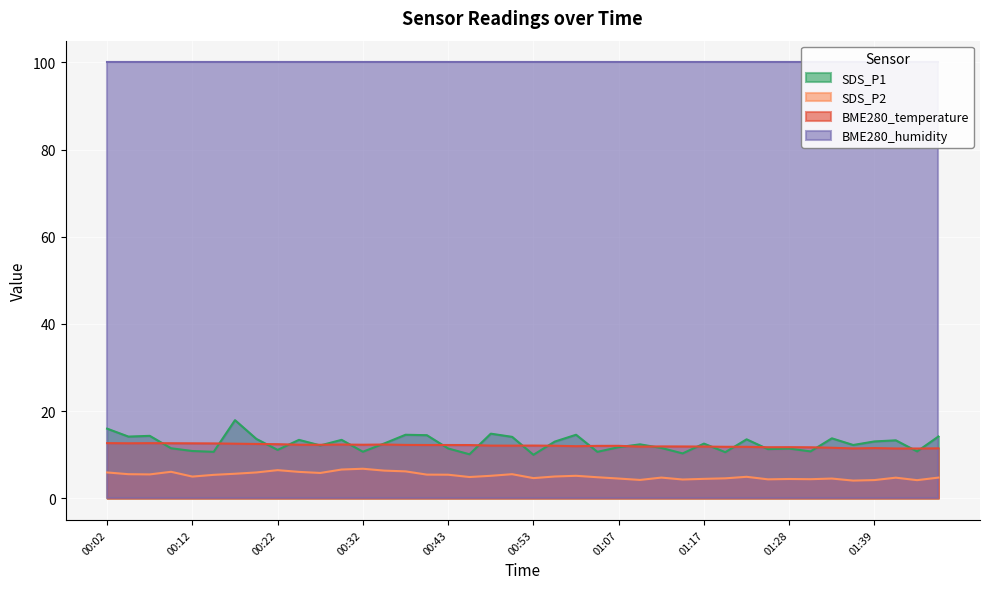

What position from the right is 00:37?

26